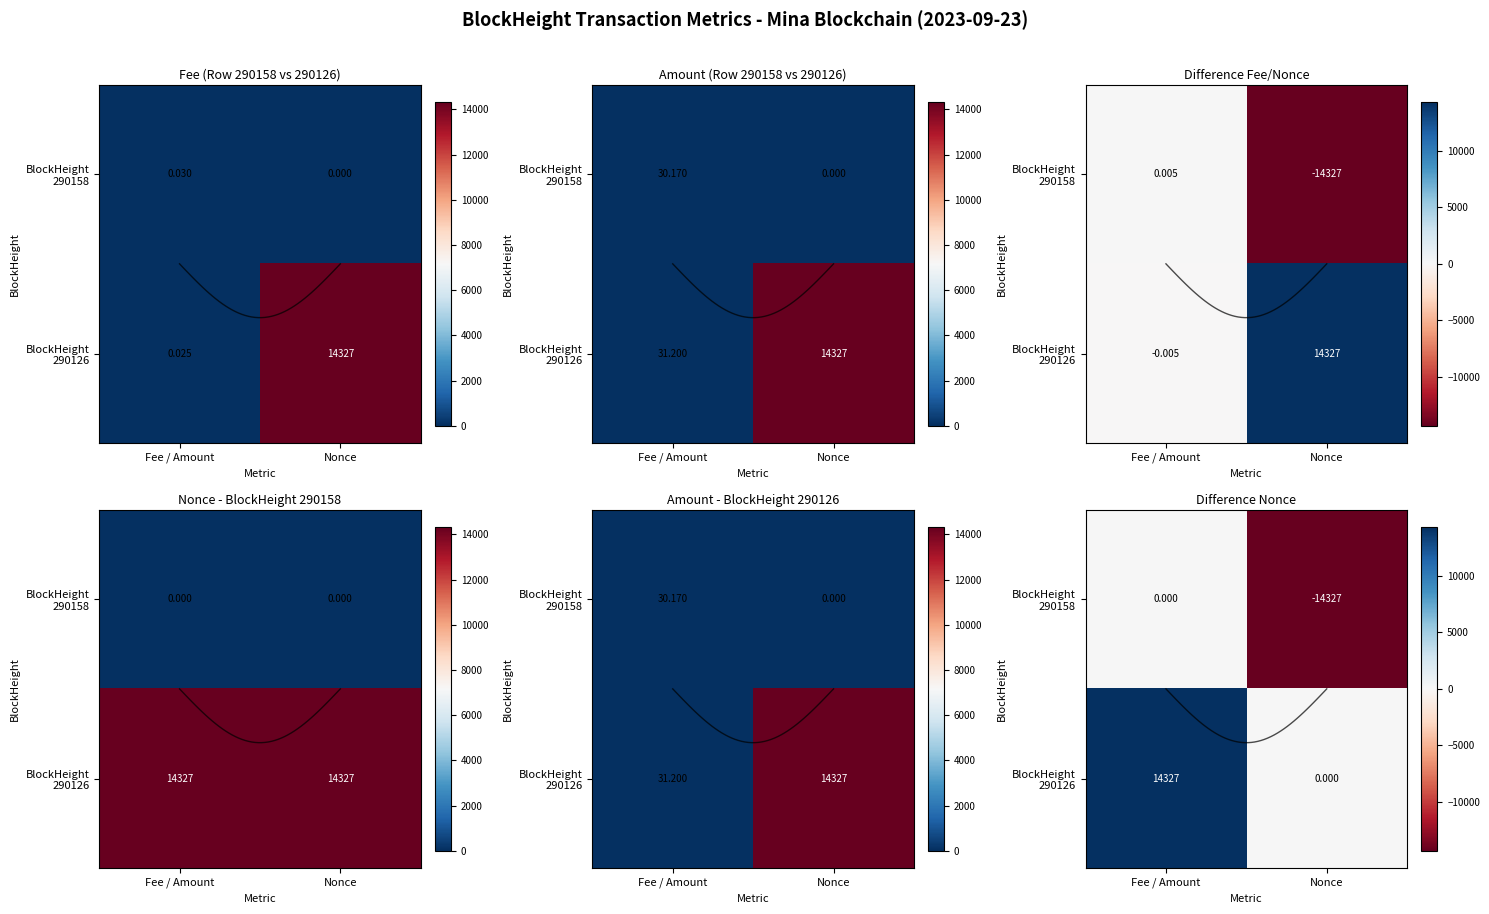

What is the total value across all series at 1?

28654